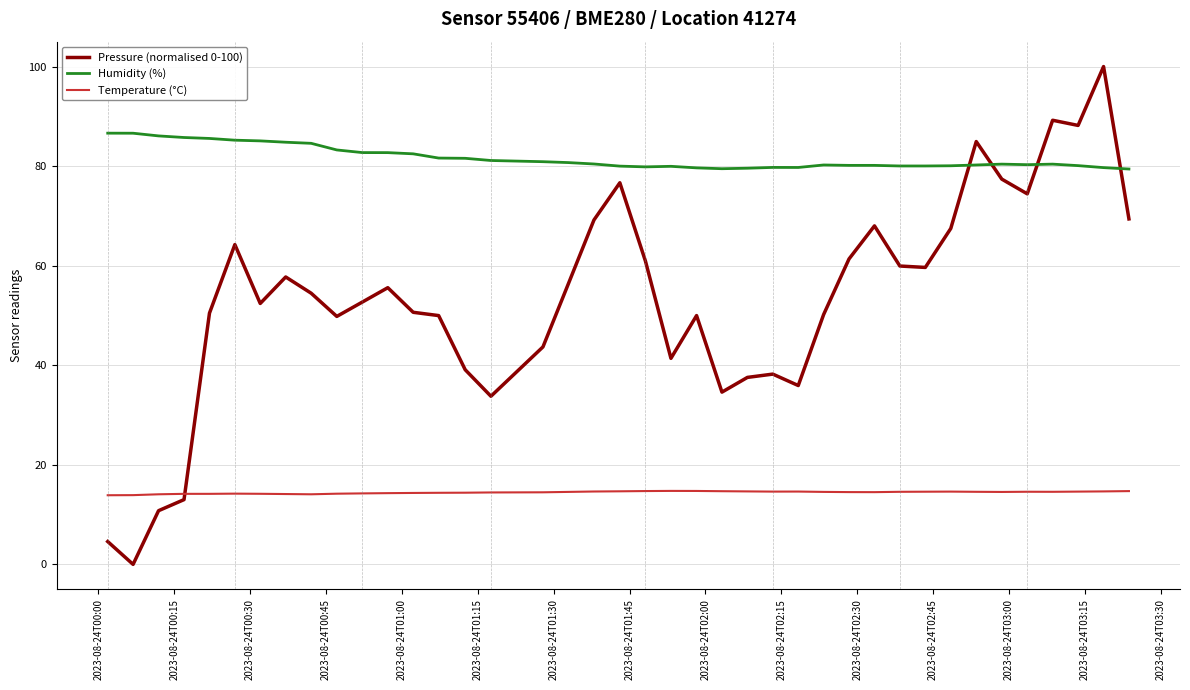

Rank the series by their average value, from highest to lowest.

Humidity (%), Pressure (normalised 0-100), Temperature (°C)